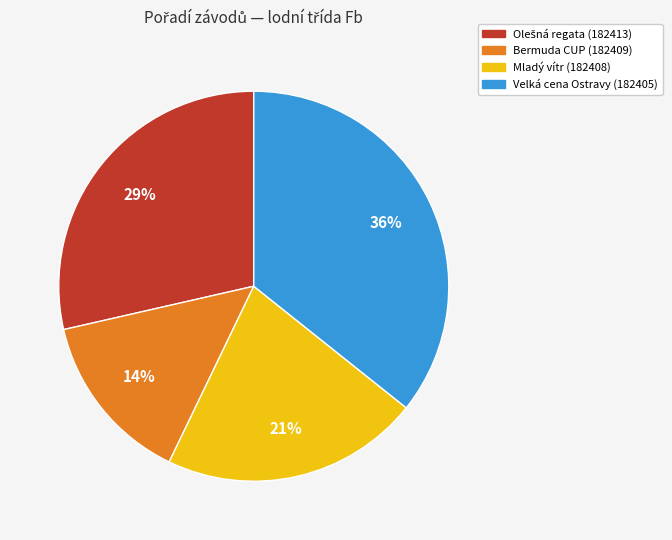

Which category has the smallest portion of the pie?

Bermuda CUP (182409)